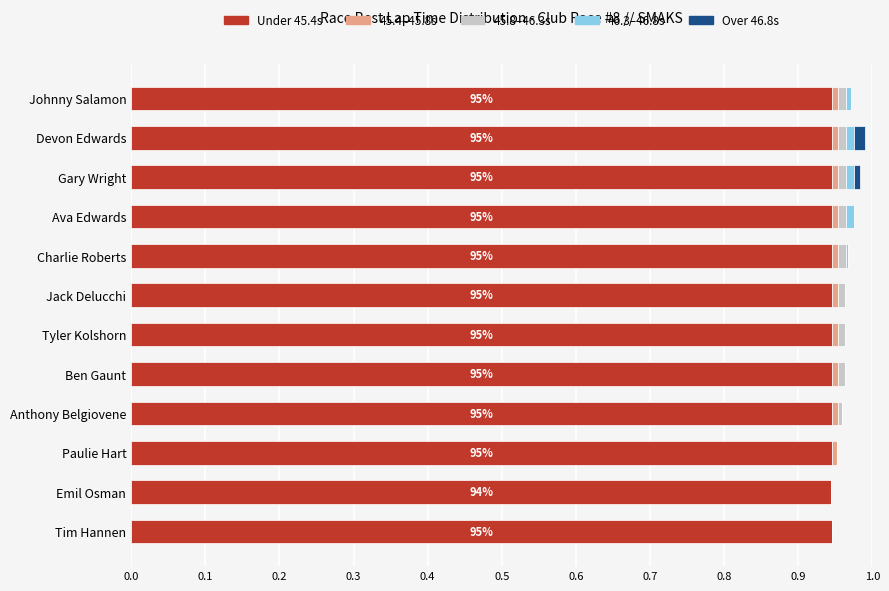

How many categories are shown in the chart?

12